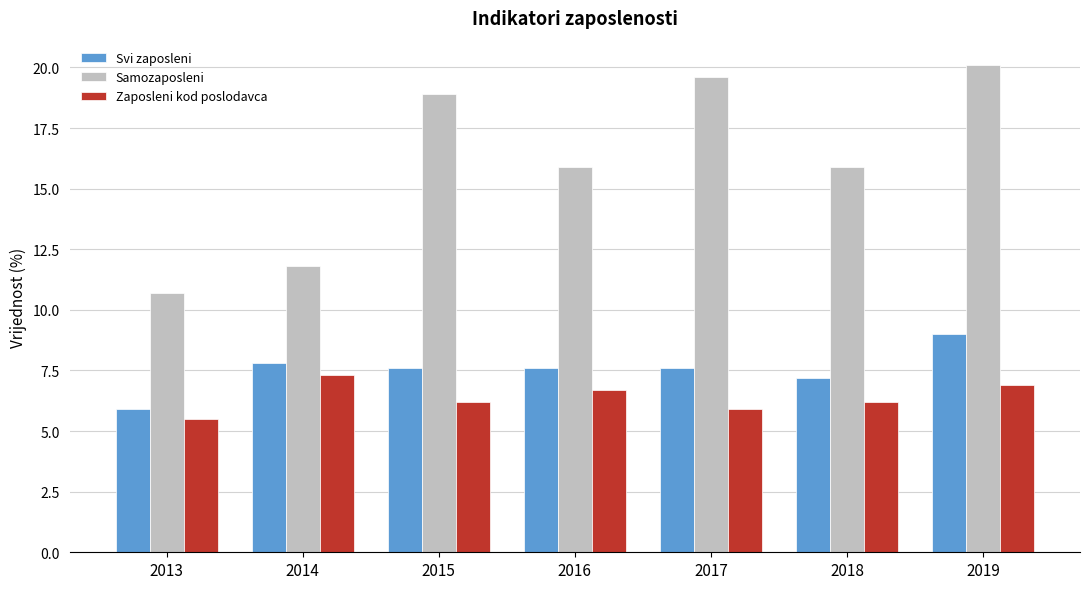

How many distinct data groups are displayed?

3